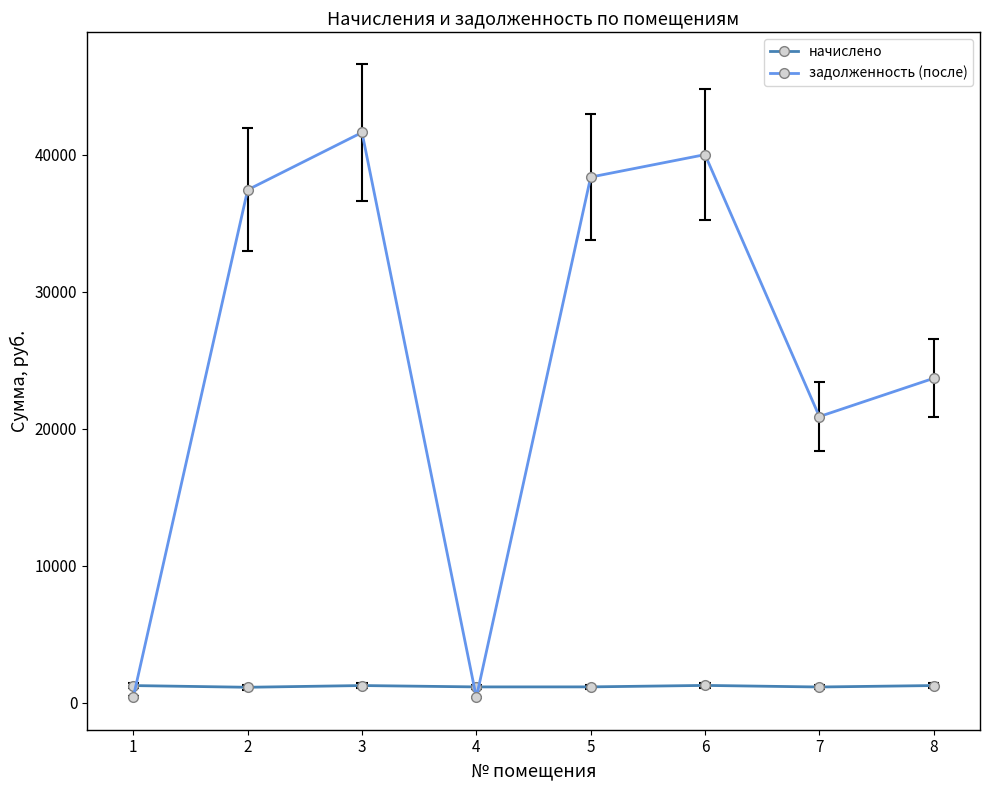

Count the number of categories in the chart.

8